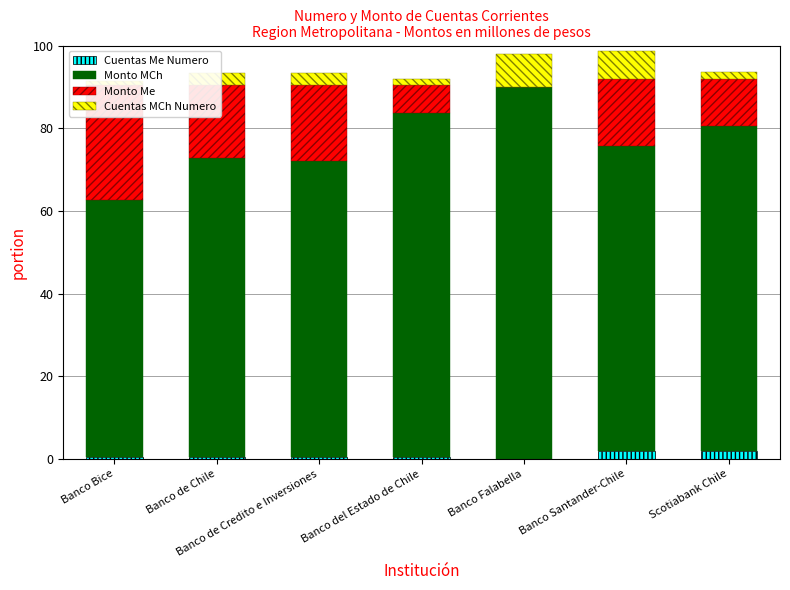

What is the average value of the Monto Me series?

14.1